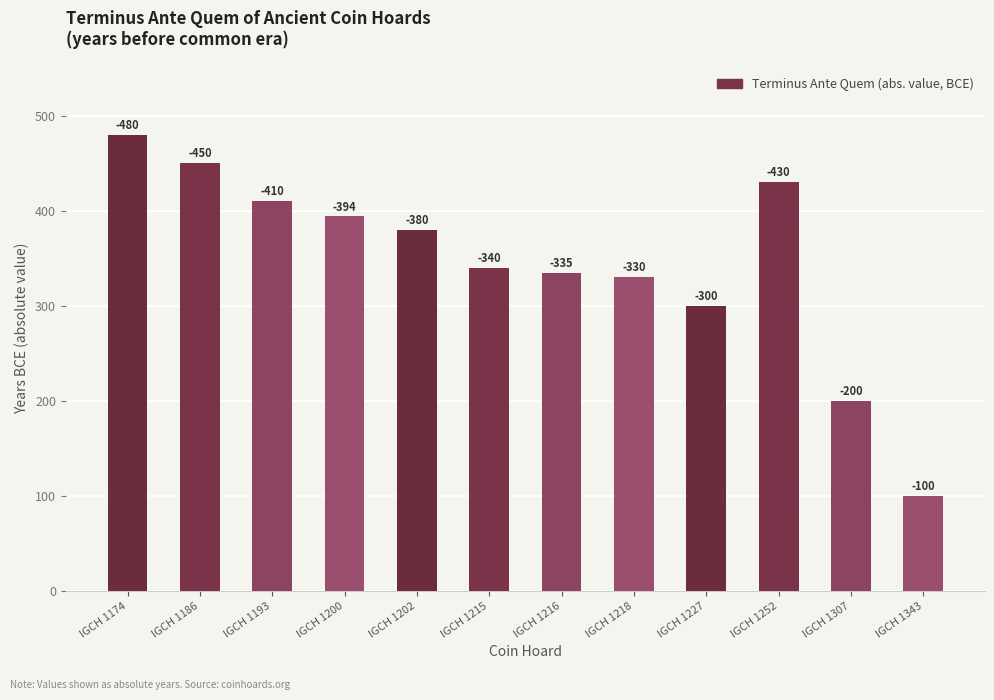

Does the chart contain any negative values?

No